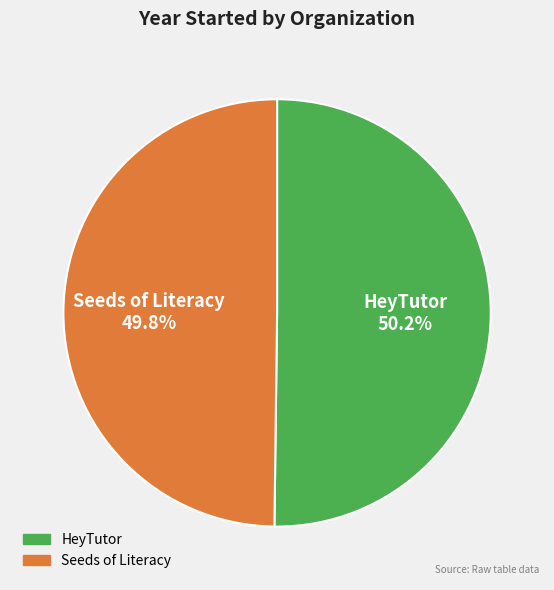

True or false: HeyTutor accounts for 58% of the total.

False